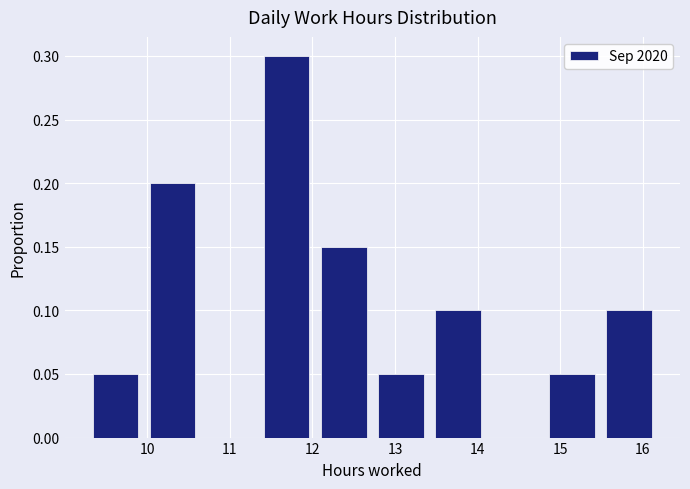

Reading left to right, transcribe this chart: for each bar, give the range it covers on the x-axis and its height. Neither the bar edges nor the heights are printed on the chart, so give them approximately, as read against the axes.

9.3 to 10.0: 0.05
10.0 to 10.7: 0.20
10.7 to 11.3: 0
11.3 to 12.0: 0.30
12.0 to 12.7: 0.15
12.7 to 13.4: 0.05
13.4 to 14.1: 0.10
14.1 to 14.8: 0
14.8 to 15.5: 0.05
15.5 to 16.2: 0.10